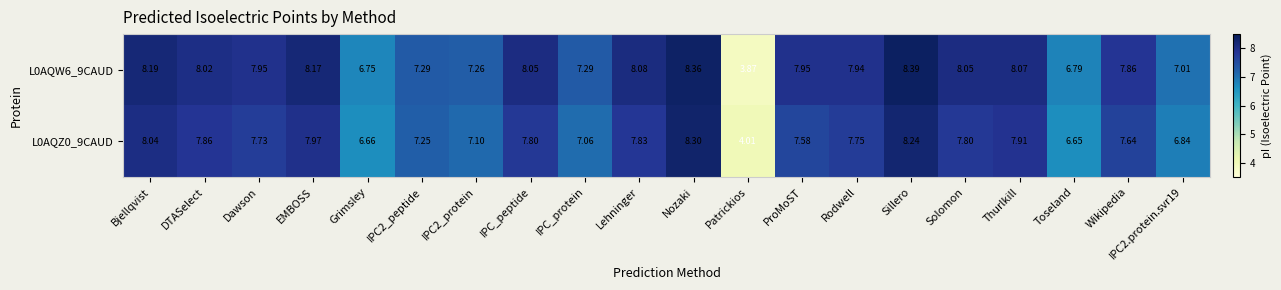

At which label is L0AQZ0_9CAUD closest to 6?

Toseland